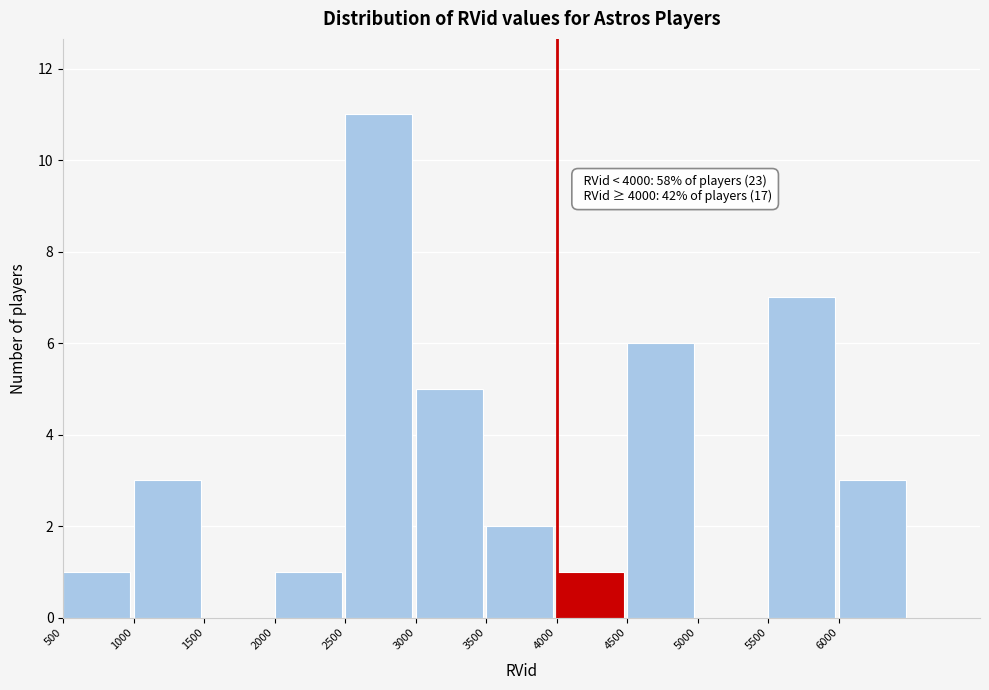

Over which range of the x-axis is the bar tallest?

2500 to 3000